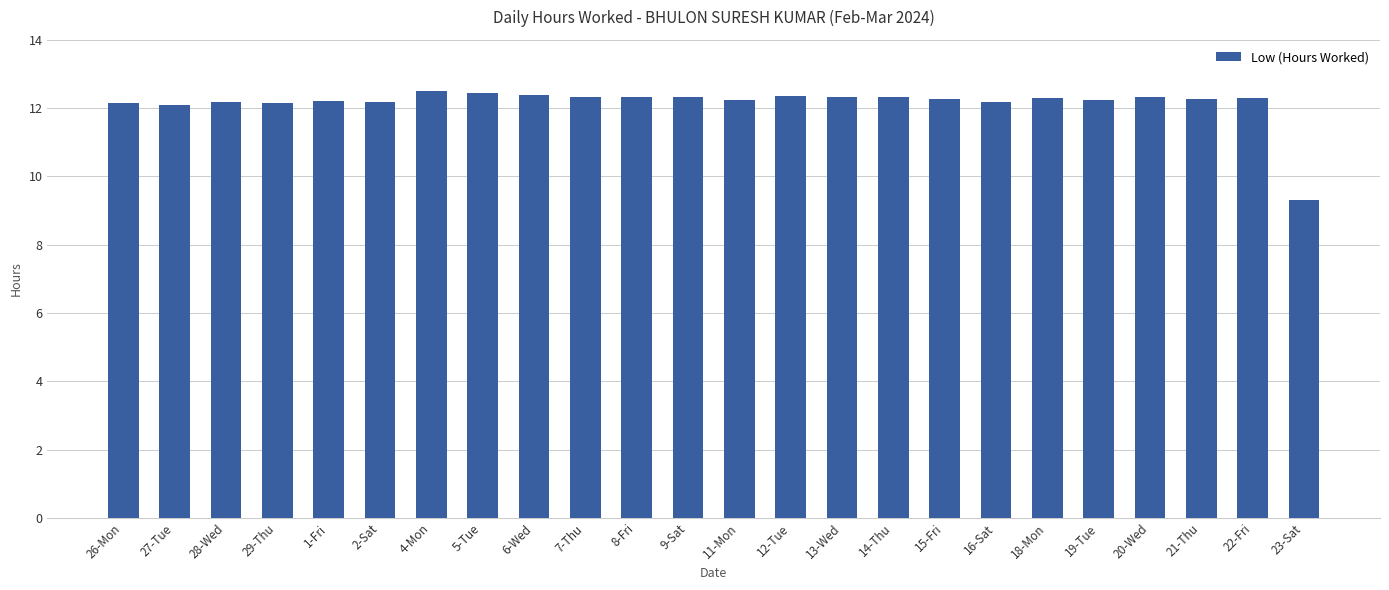

Is it true that the value at 7-Thu is 19.1?

False